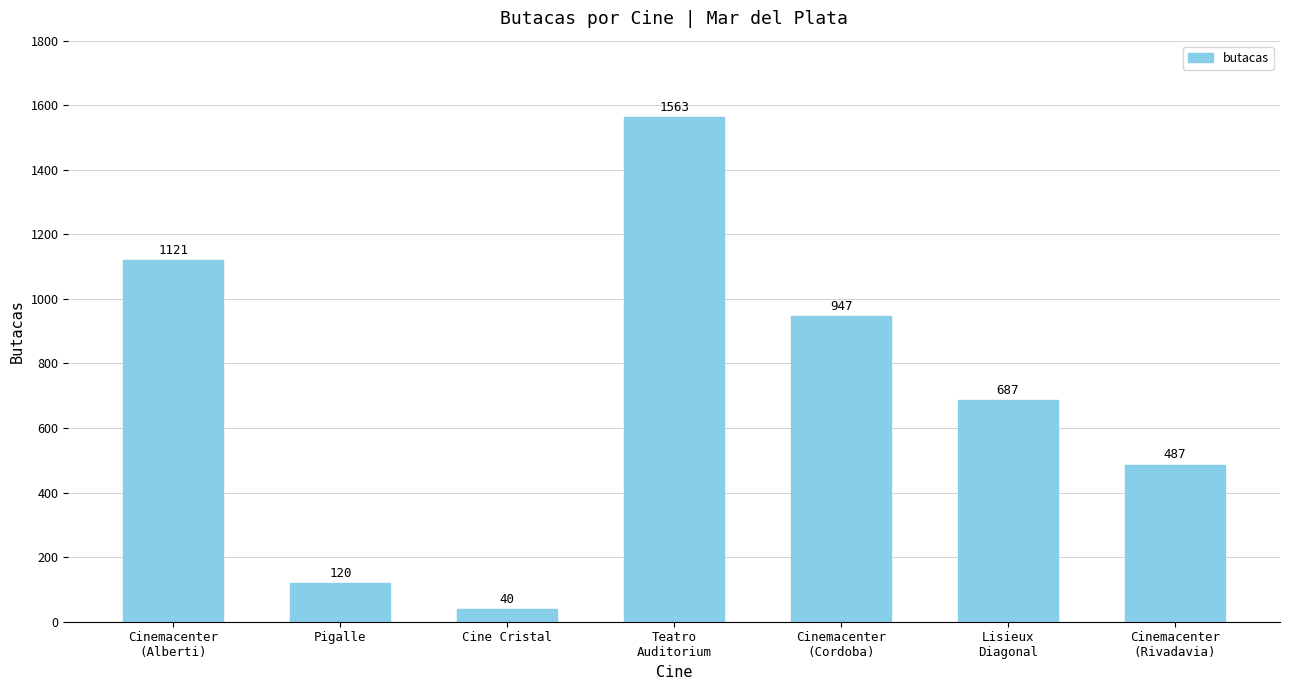

Rank the categories by value from highest to lowest.

Teatro
Auditorium, Cinemacenter
(Alberti), Cinemacenter
(Cordoba), Lisieux
Diagonal, Cinemacenter
(Rivadavia), Pigalle, Cine Cristal